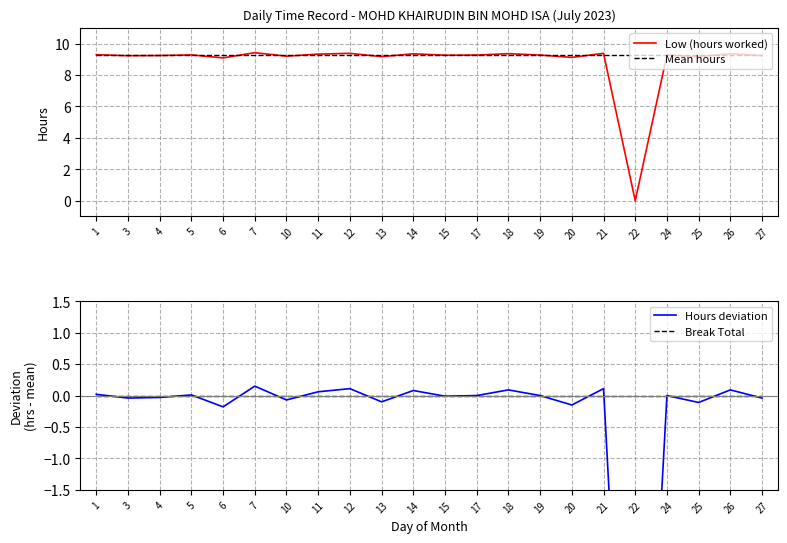

Reading left to right, transcribe all the data shown in this chart.

Low (hours worked): 1=9.3	3=9.2	4=9.2	5=9.3	6=9.1	7=9.4	10=9.2	11=9.3	12=9.4	13=9.2	14=9.3	15=9.3	17=9.3	18=9.4	19=9.3	20=9.1	21=9.4	22=0.0	24=9.3	25=9.2	26=9.4	27=9.2
Mean hours: 1=9.3	3=9.3	4=9.3	5=9.3	6=9.3	7=9.3	10=9.3	11=9.3	12=9.3	13=9.3	14=9.3	15=9.3	17=9.3	18=9.3	19=9.3	20=9.3	21=9.3	22=9.3	24=9.3	25=9.3	26=9.3	27=9.3
Hours deviation: 1=0.0	3=-0.0	4=-0.0	5=0.0	6=-0.2	7=0.2	10=-0.1	11=0.1	12=0.1	13=-0.1	14=0.1	15=-0.0	17=0.0	18=0.1	19=0.0	20=-0.1	21=0.1	22=-9.3	24=0.0	25=-0.1	26=0.1	27=-0.0
Break Total: 1=0.0	3=0.0	4=0.0	5=0.0	6=0.0	7=0.0	10=0.0	11=0.0	12=0.0	13=0.0	14=0.0	15=0.0	17=0.0	18=0.0	19=0.0	20=0.0	21=0.0	22=0.0	24=0.0	25=0.0	26=0.0	27=0.0